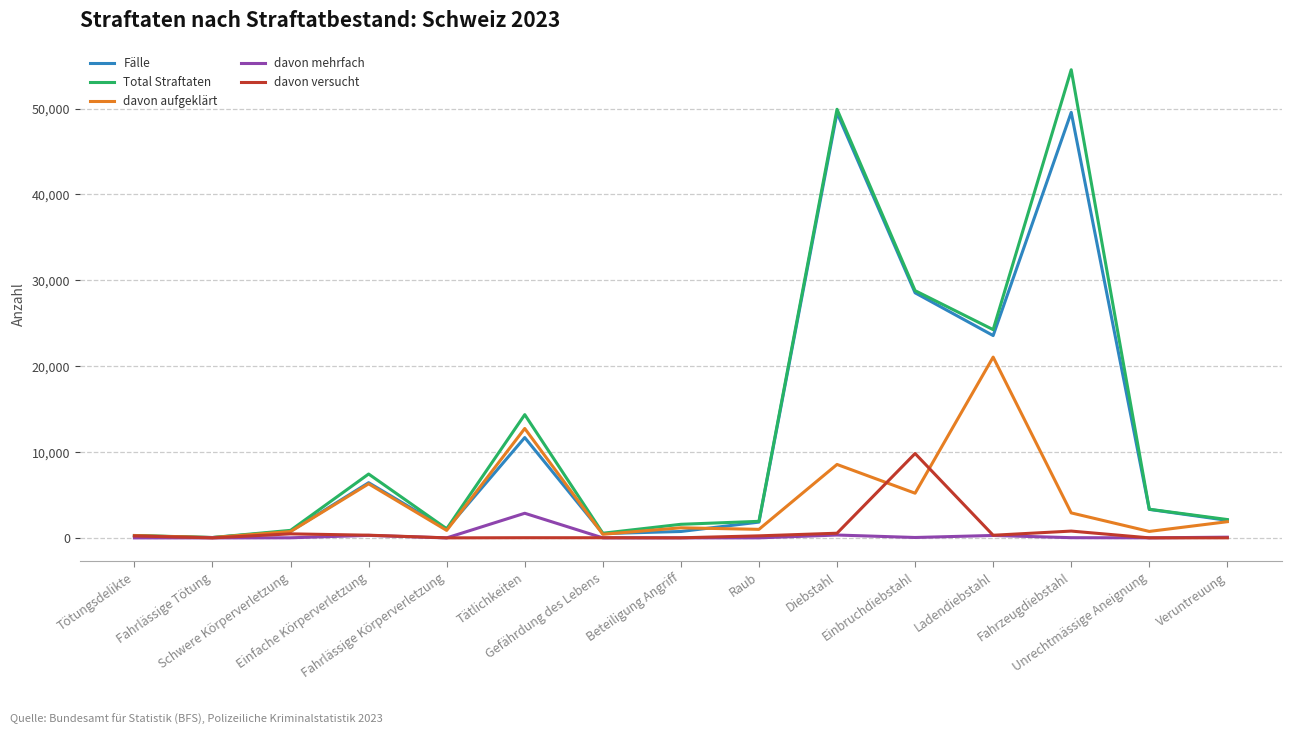

Which series has the largest range (max minus min)?

Total Straftaten